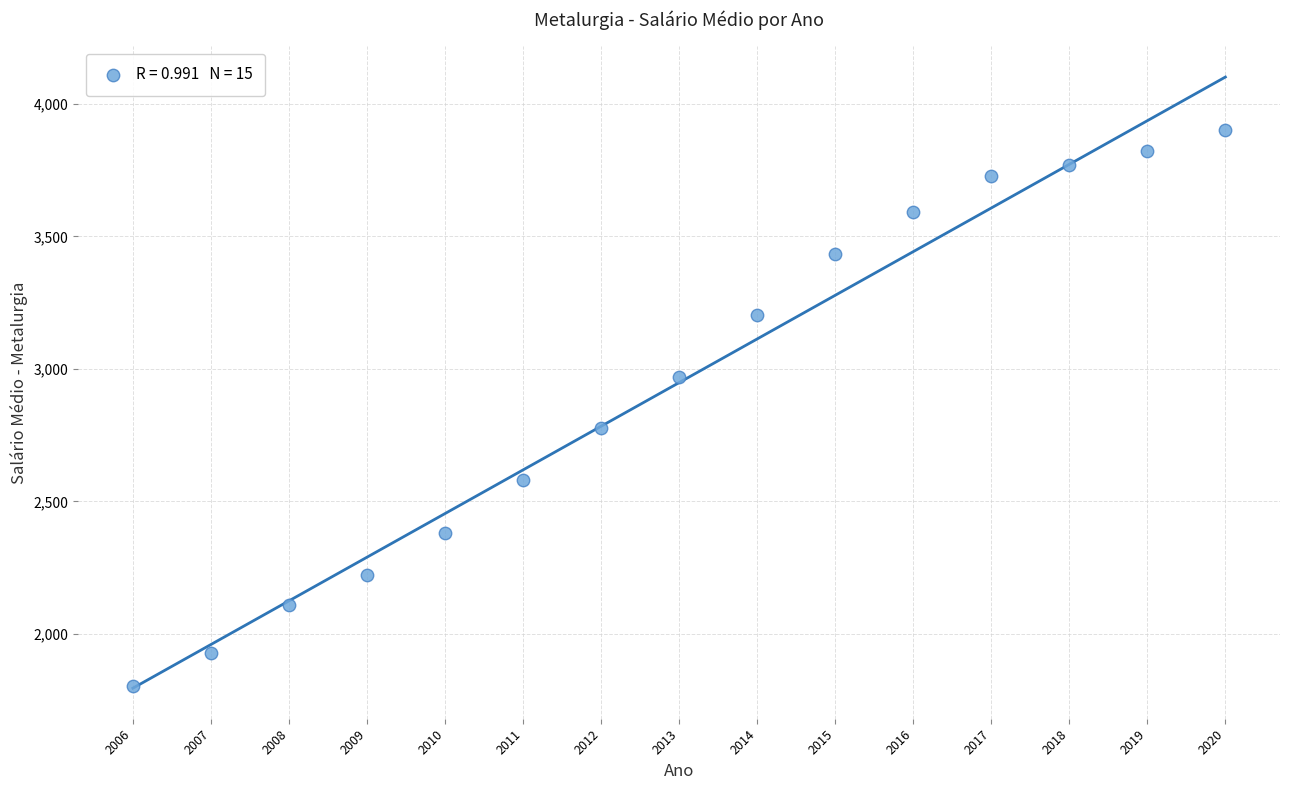

What is the range of Y values (max minus min)?

2095.0